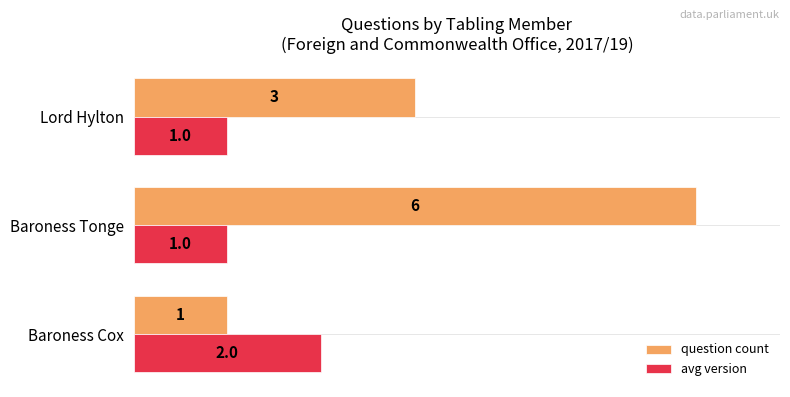

List the series in order of their peak value, highest first.

question count, avg version